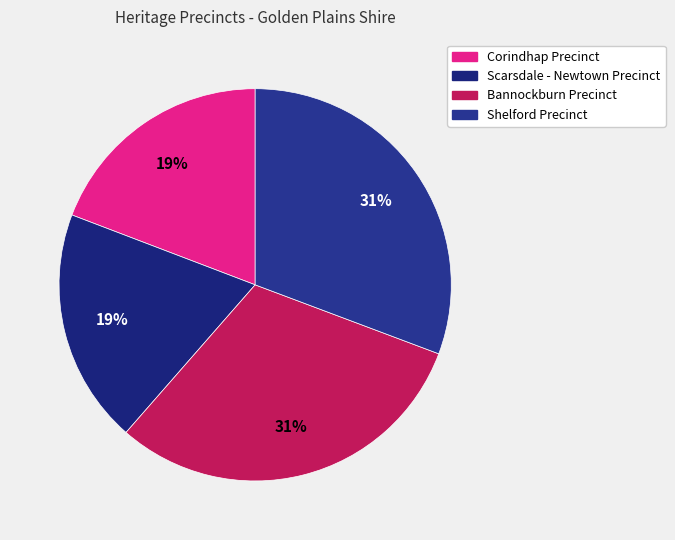

To the nearest percent, what portion does Bannockburn Precinct represent?

31%